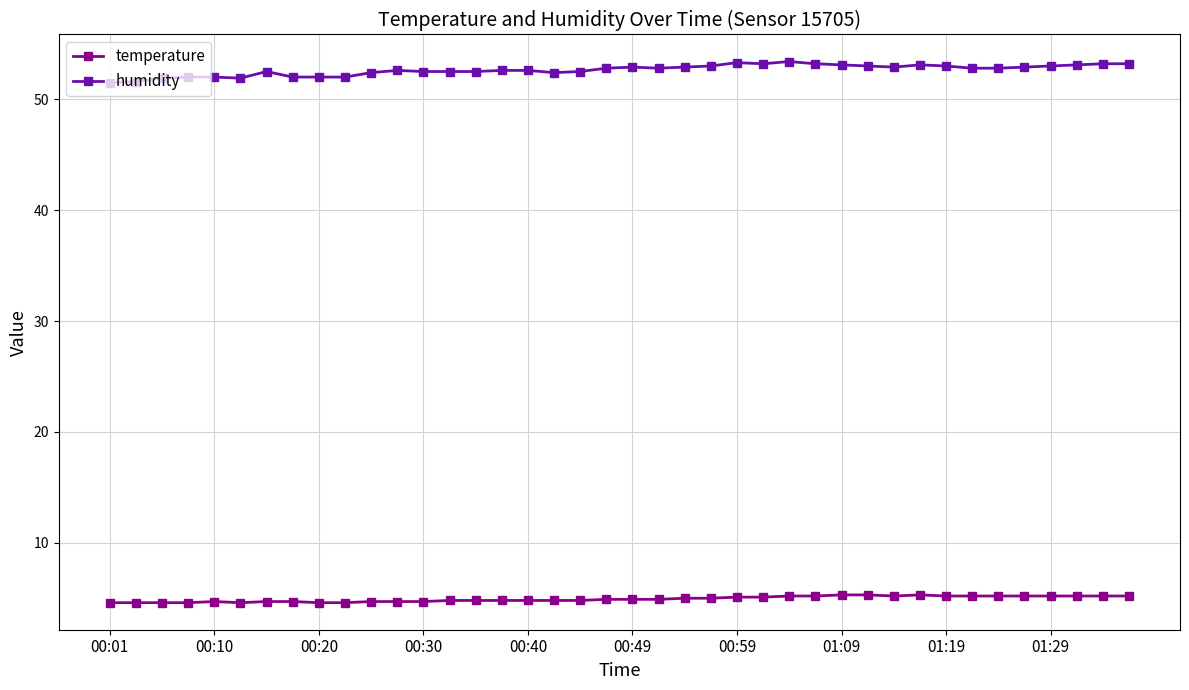

True or false: humidity and temperature cross at least once.

False